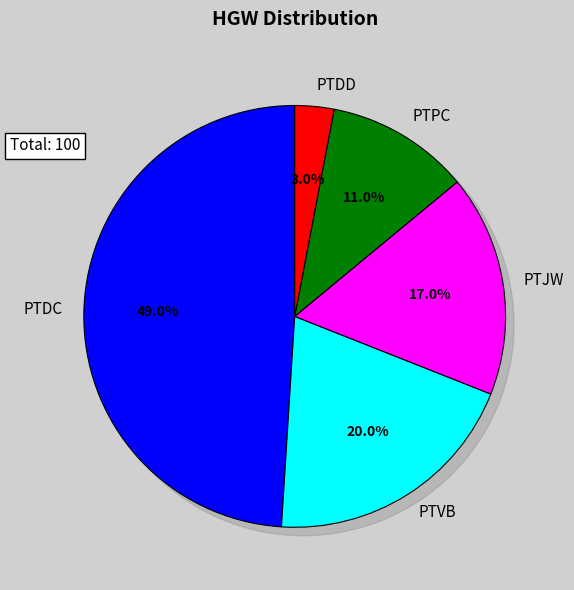

What is the change in value from PTVB to PTPC?

-9